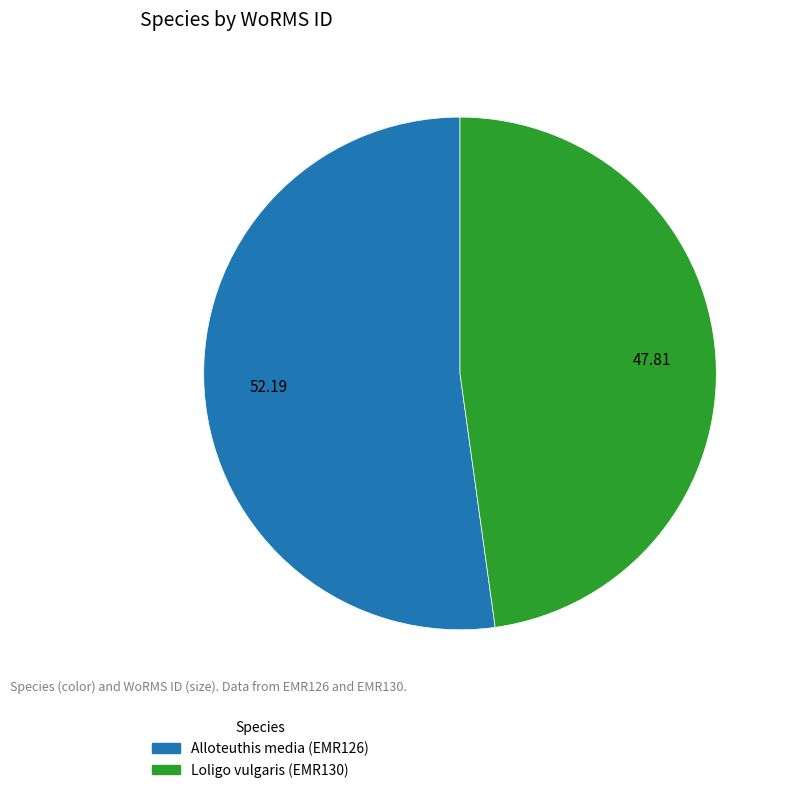

Approximately how many times larger is the value at Loligo vulgaris compared to Alloteuthis media?

0.9